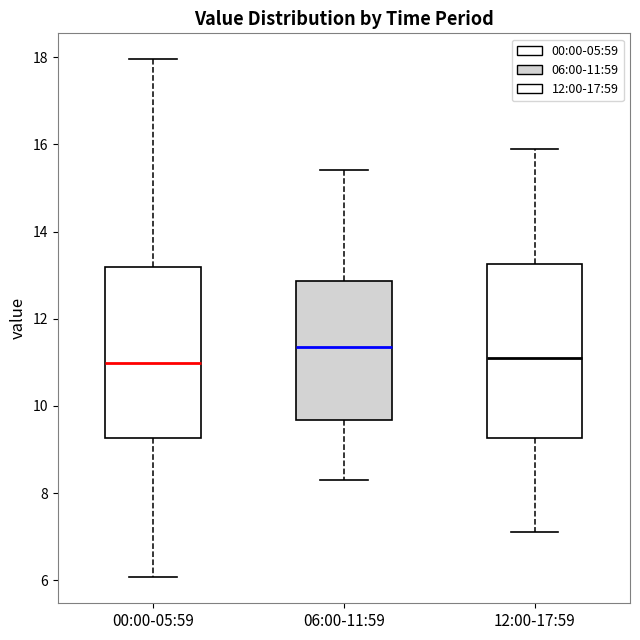

Reading left to right, read every box against the y-axis: the position of its median line, the range the box covers, and the ends of its whiskers. The values are not printed on the chart, so give them approximately, as read against the axis.

00:00-05:59: median 11.0, box 9.2 to 13.2, whiskers 6.0 to 18.0
06:00-11:59: median 11.4, box 9.6 to 12.8, whiskers 8.4 to 15.4
12:00-17:59: median 11.2, box 9.2 to 13.2, whiskers 7.2 to 16.0